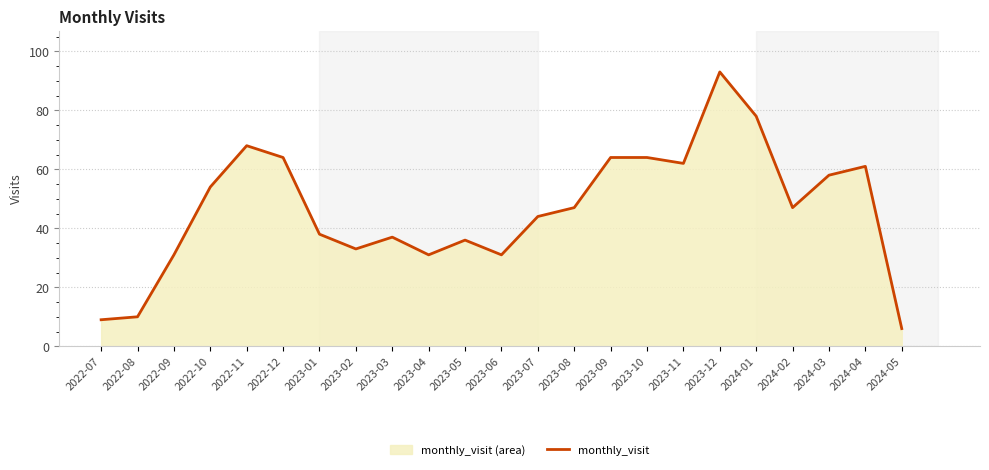

At which category does the chart reach its minimum across all series?

2024-05